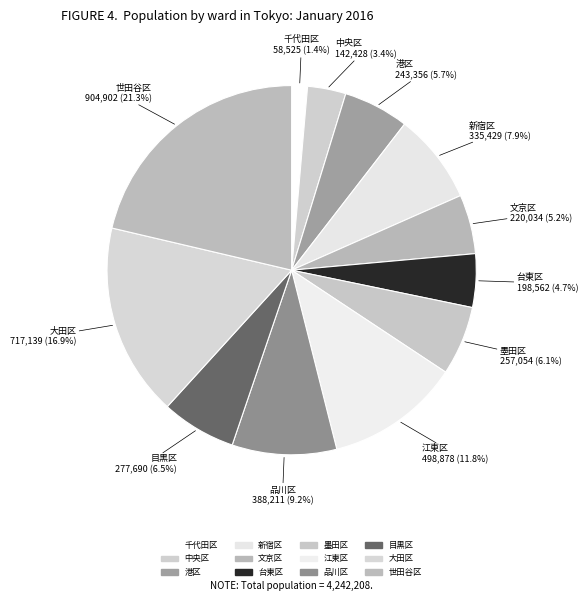

What is the smallest slice in the pie chart?

千代田区